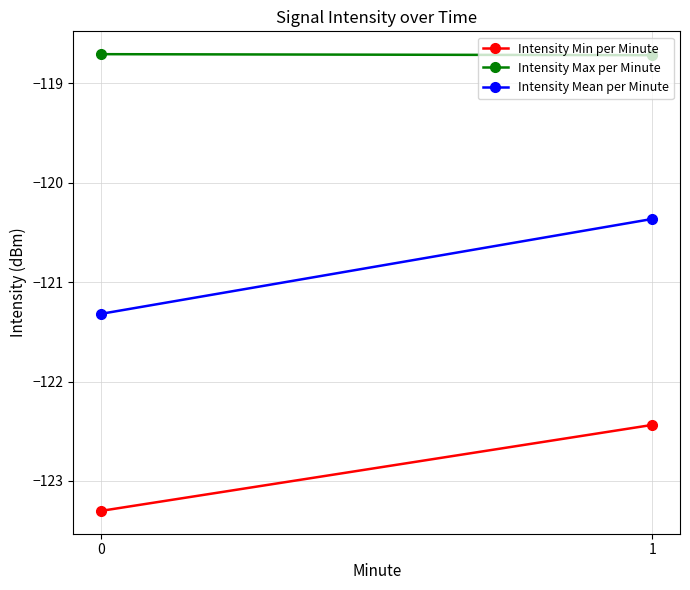

What is the average value of the Intensity Mean per Minute series?

-120.8